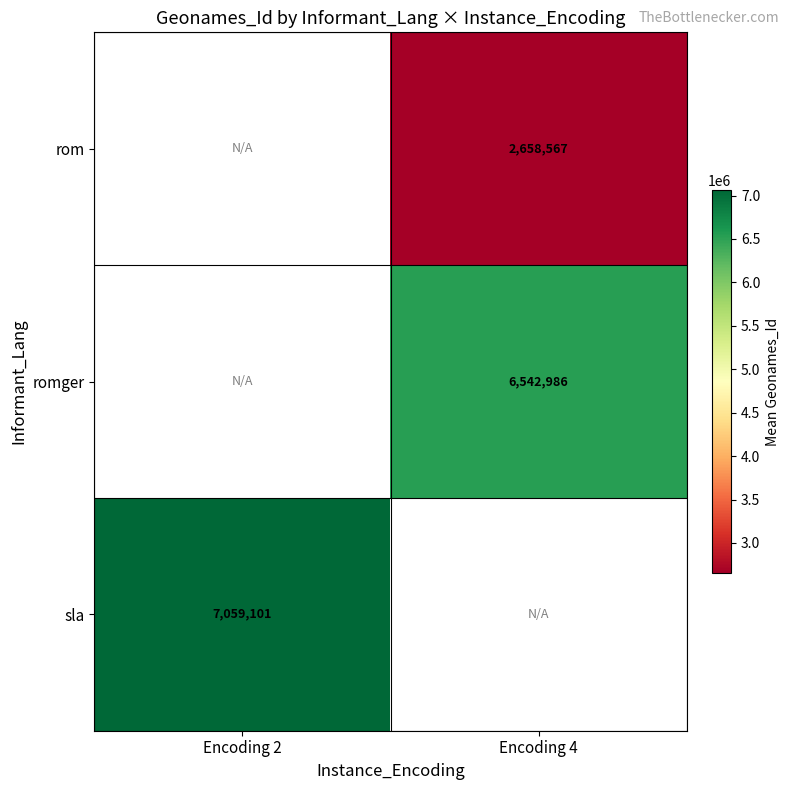

The value of rom at Encoding 4 is 4297399. True or false?

False